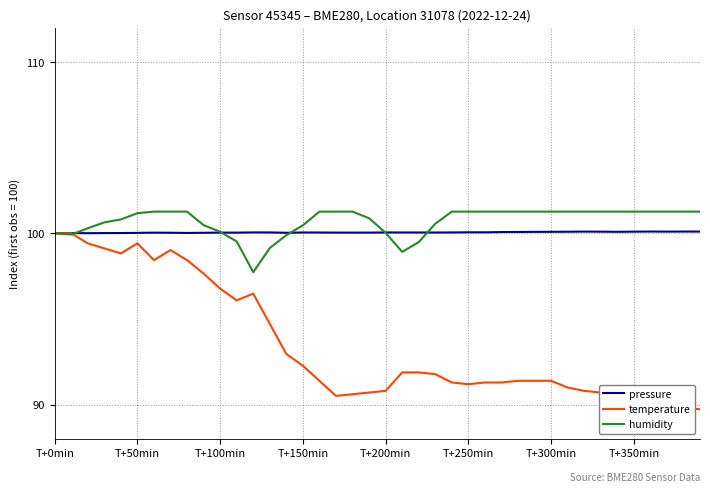

What is the difference between the maximum and minimum values in the temperature series?

10.3